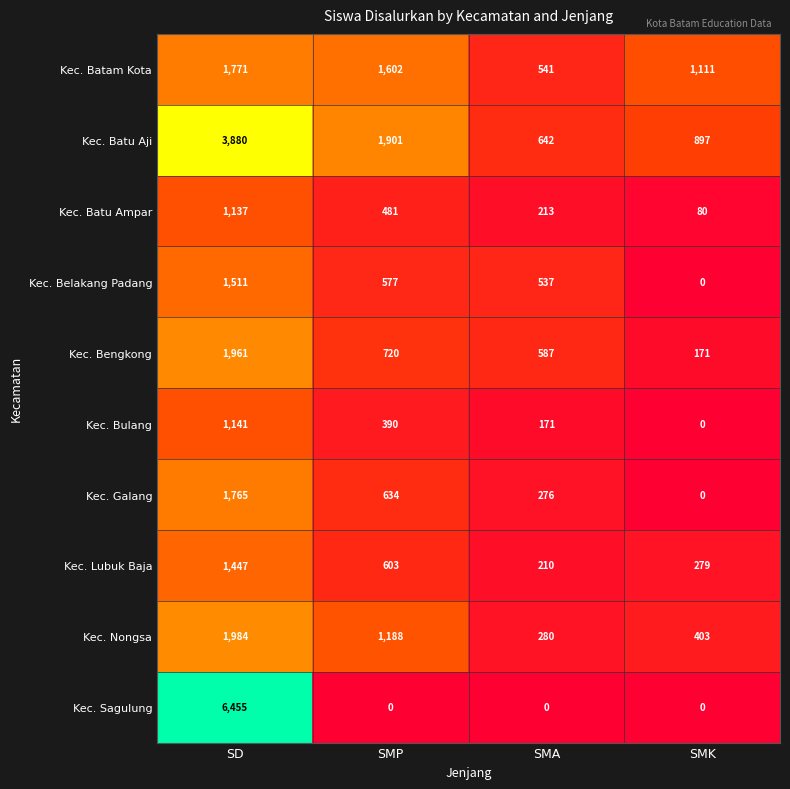

Which series has the widest spread of values?

Kec. Sagulung